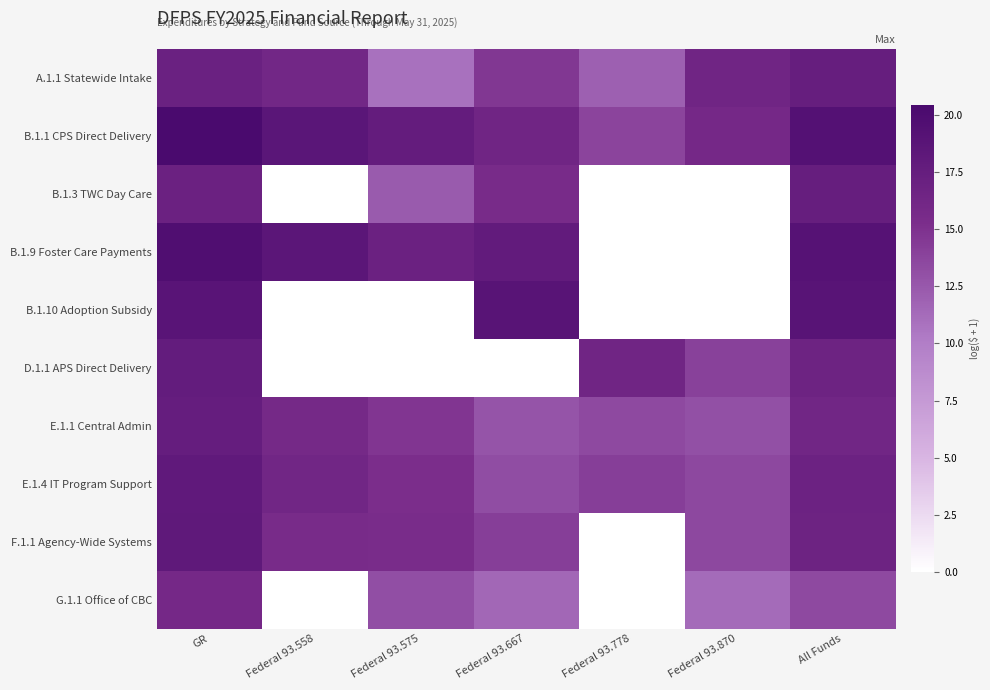

How many series are shown in this chart?

10